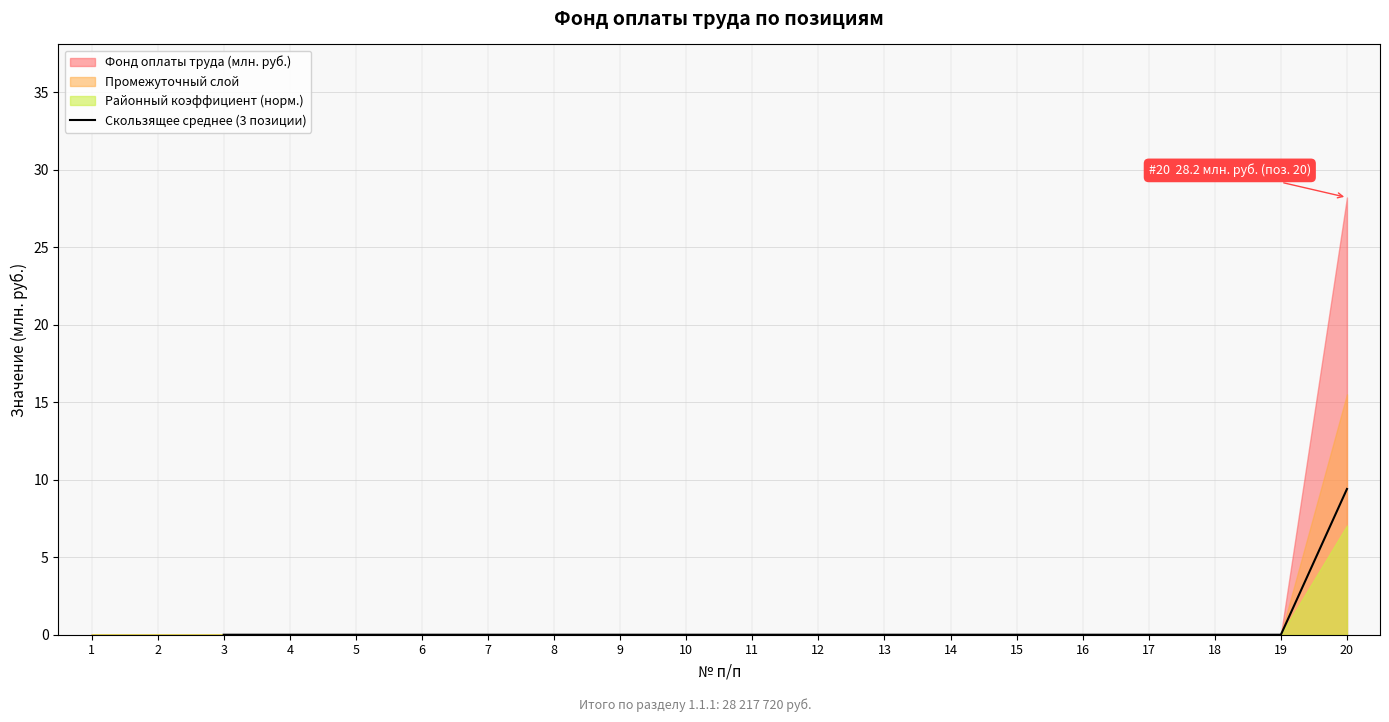

Reading right to left, what are all the values shown in this chart?

9.4	0.0	0.0	0.0	0.0	0.0	0.0	0.0	0.0	0.0	0.0	0.0	0.0	0.0	0.0	0.0	0.0	0.0